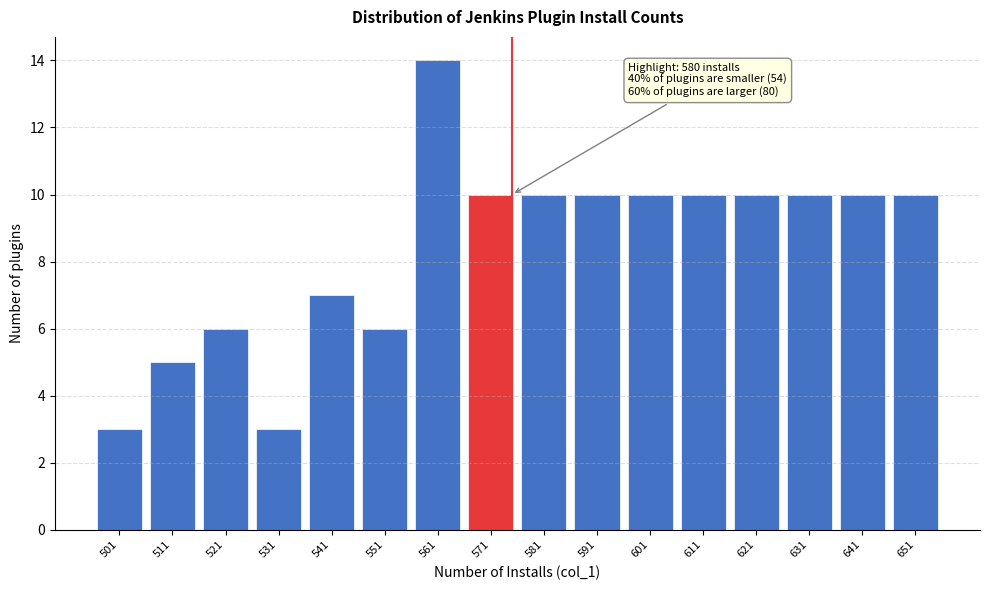

Reading left to right, list all the values displayed in this chart.

3	5	6	3	7	6	14	10	10	10	10	10	10	10	10	10